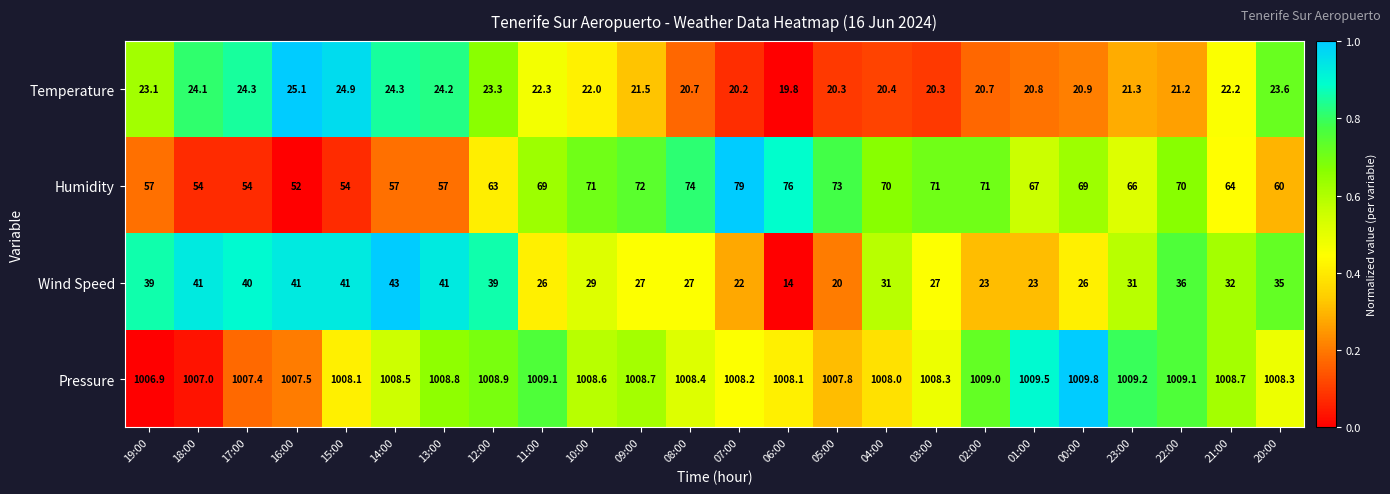

What is the difference between the maximum and minimum values in the Wind Speed series?

29.0